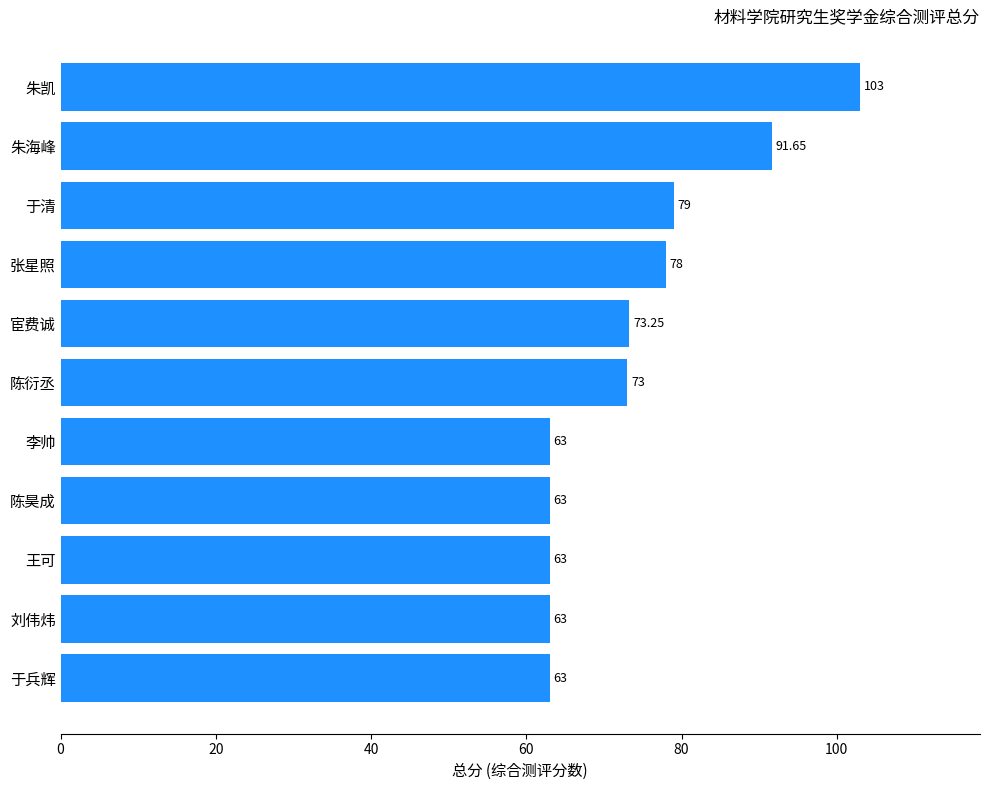

What is the average value?

73.9